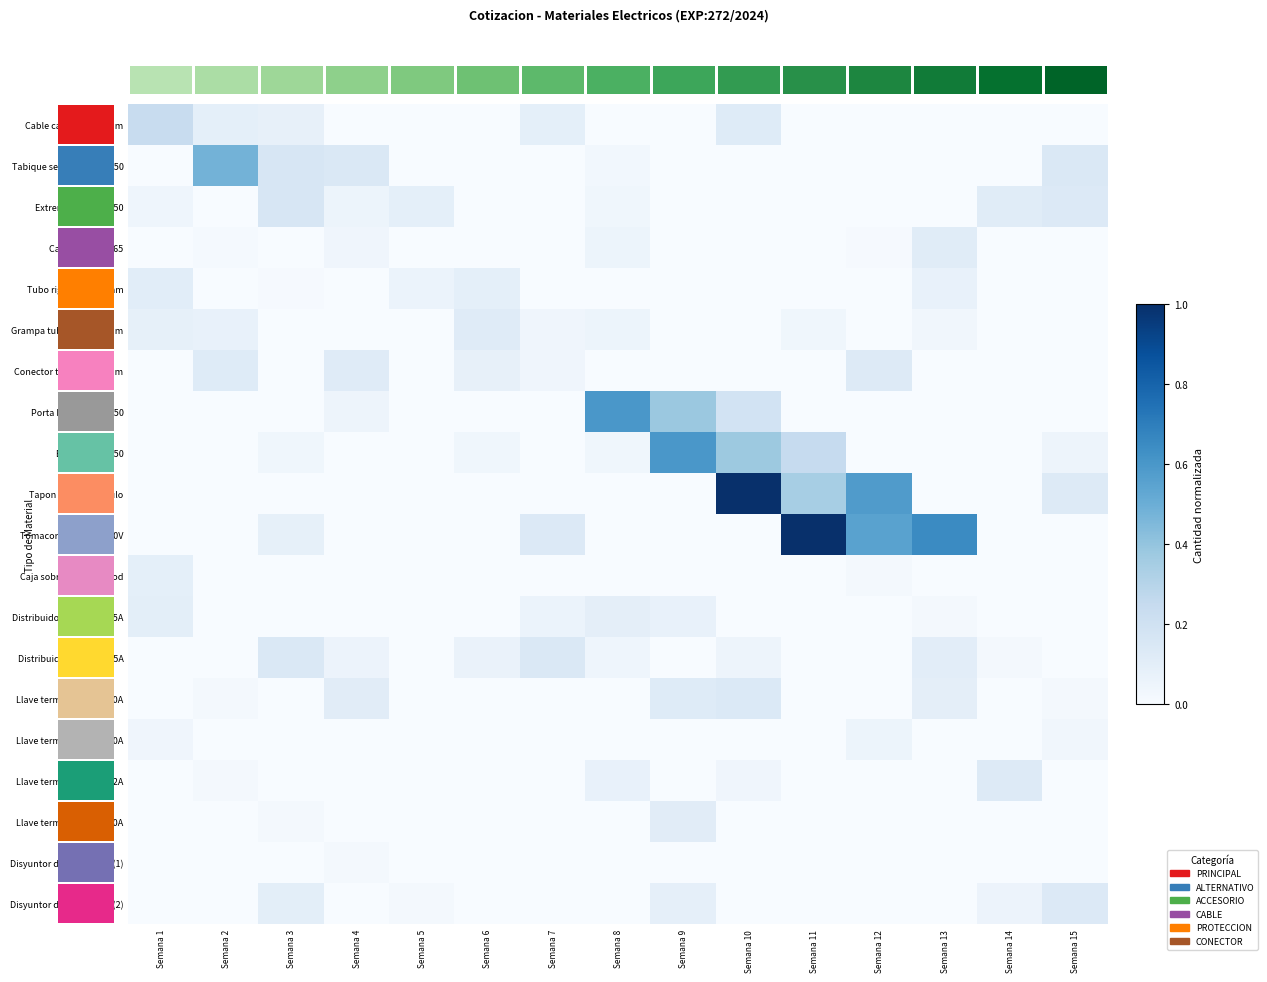

Rank the series by their maximum value, from highest to lowest.

Tapon ciego 1 modulo, Tomacorriente 10A 250V, Porta bastidor 100x50, Bastidor 100x50, Tabique separador 100x50, Cable canal 100x50mm, Extremo final 100x50, Distribuidor bipolar 125A, Llave termica bipolar 40A, Disyuntor dif. 25A 30ma (2), Conector tubo PVC 25mm, Llave termica bipolar 32A, Grampa tubo rigido 22mm, Caja estanca IP65, Llave termica bipolar 10A, Tubo rigido PVC 22mm, Distribuidor unipolar 125A, Caja sobreponer 24 mod, Llave termica bipolar 20A, Disyuntor dif. 25A 30ma (1)